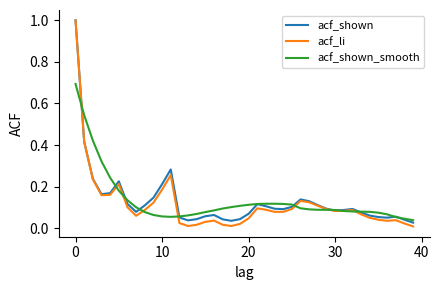

Which series has the widest spread of values?

acf_li